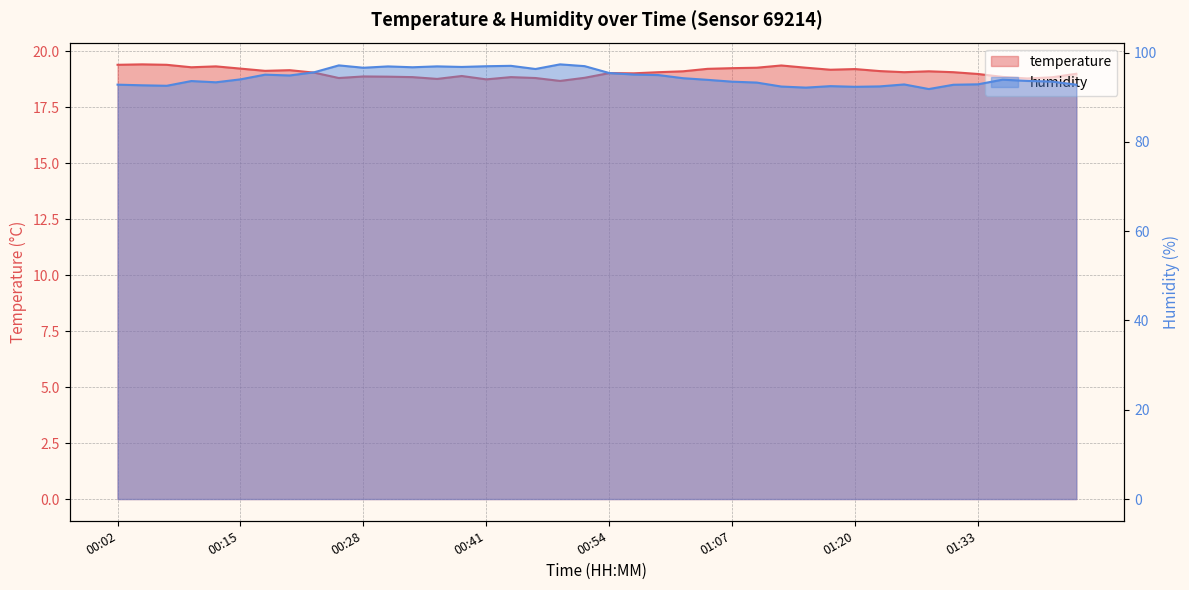

True or false: humidity and temperature intersect in this chart.

False